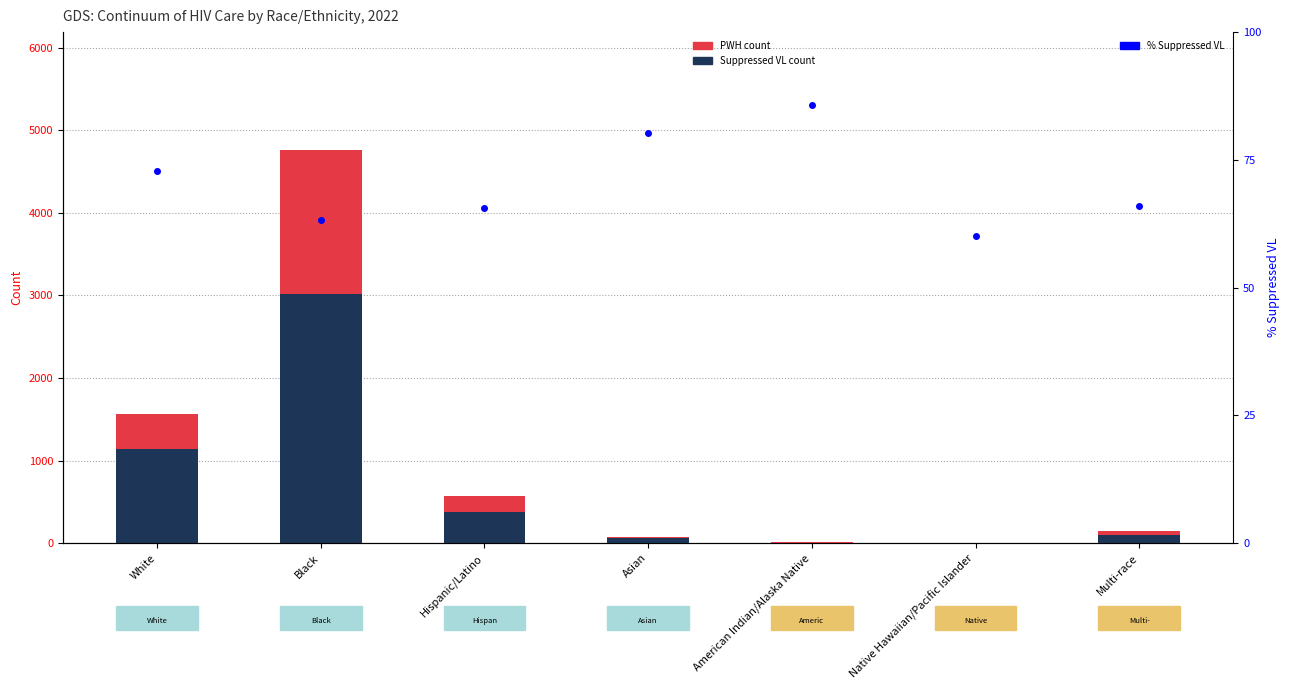

The Suppressed VL series shows 378.0 at Hispanic/Latino. True or false?

True